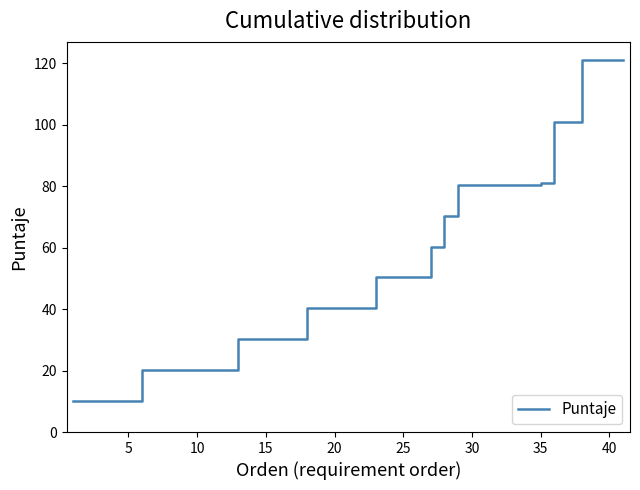

What is the smallest value displayed?

10.1